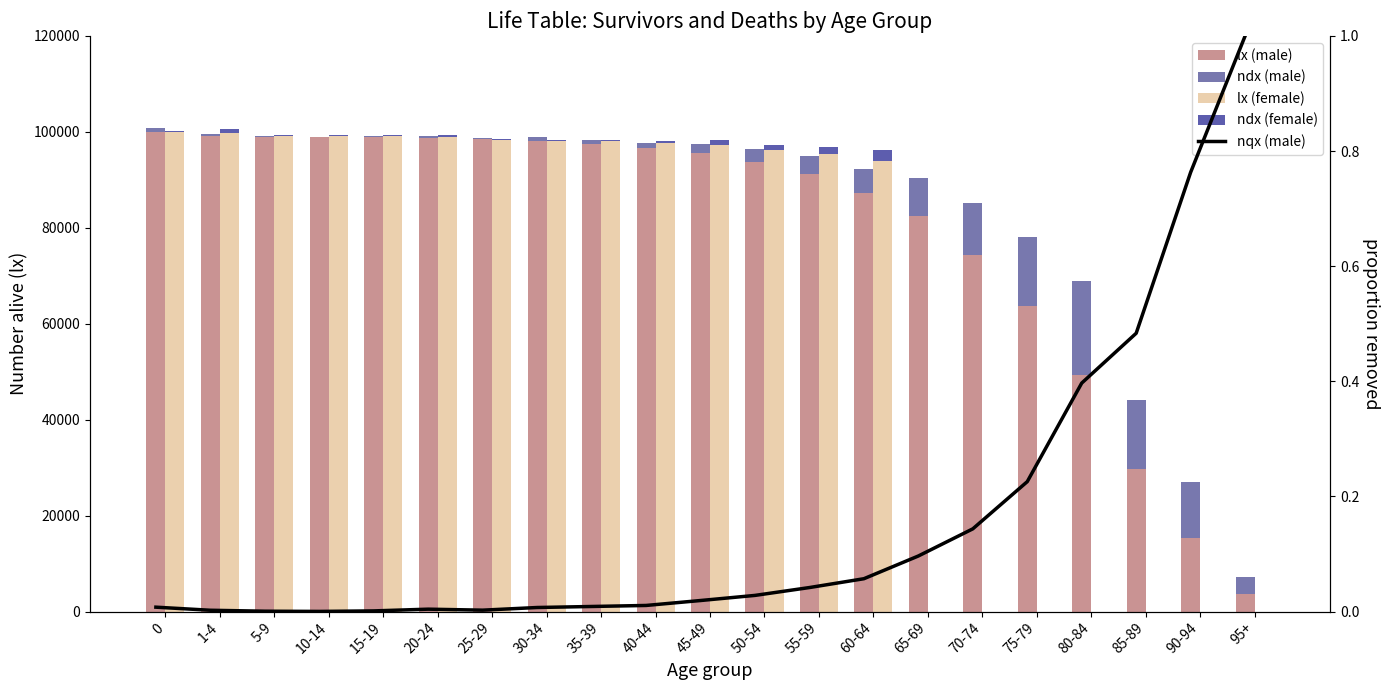

Is it true that lx (male) equals 40013.3 at 65-69?

False